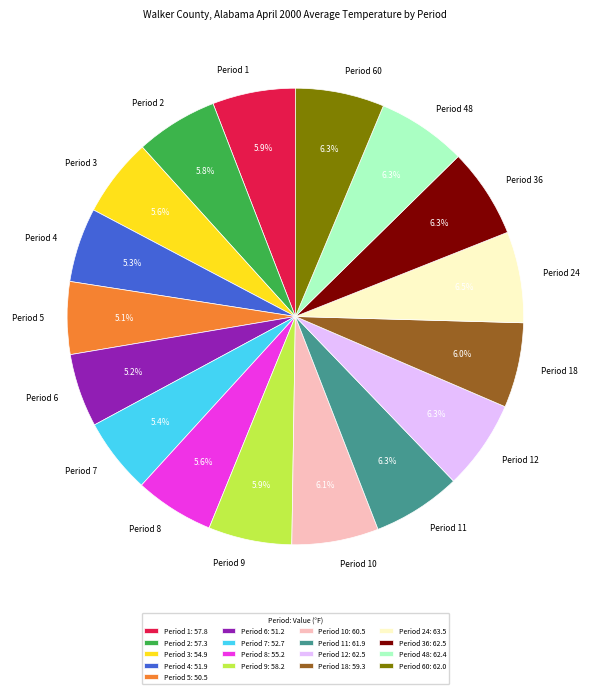

How many slices are in this pie chart?

17